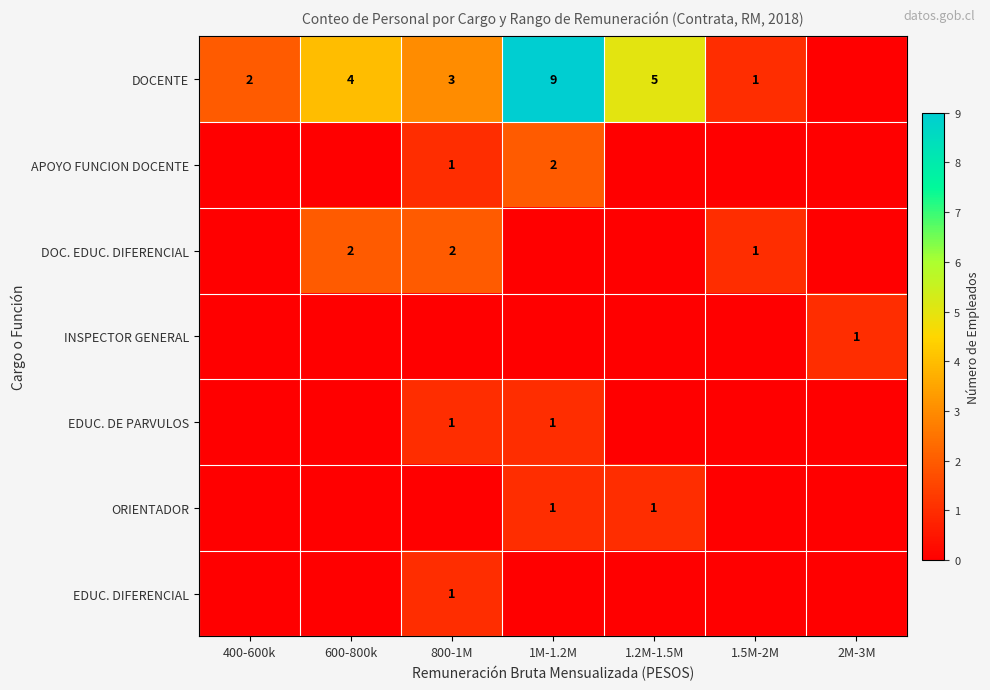

Is it true that DOCENTE equals 3 at 800-1M?

True